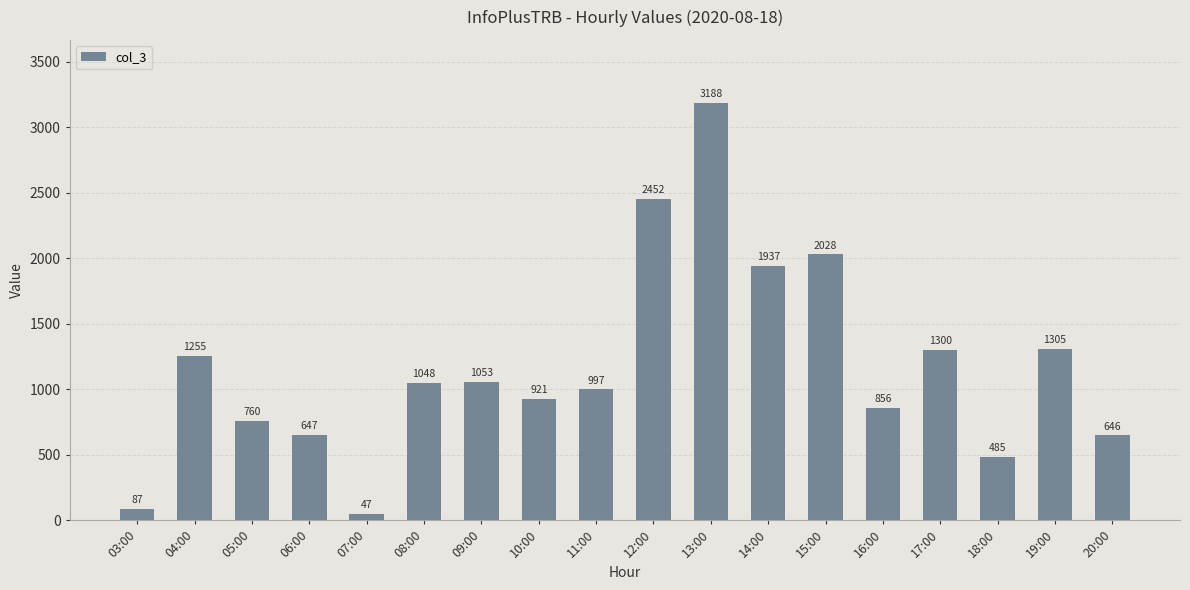

At which label does the data first exceed 1048?

04:00